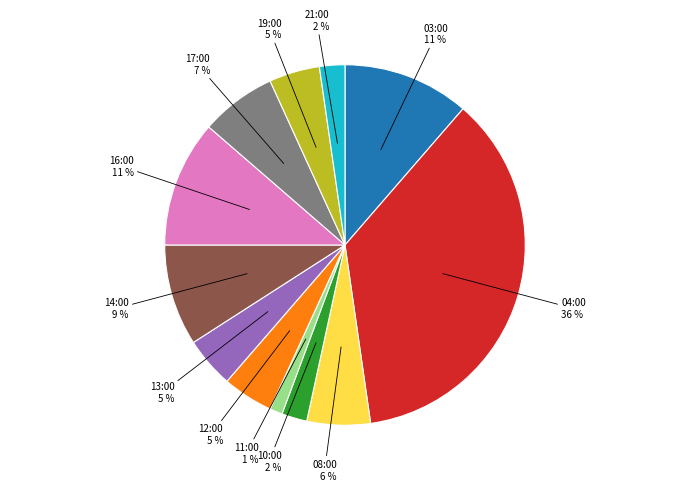

Between 12:00 and 03:00, which is larger?

03:00